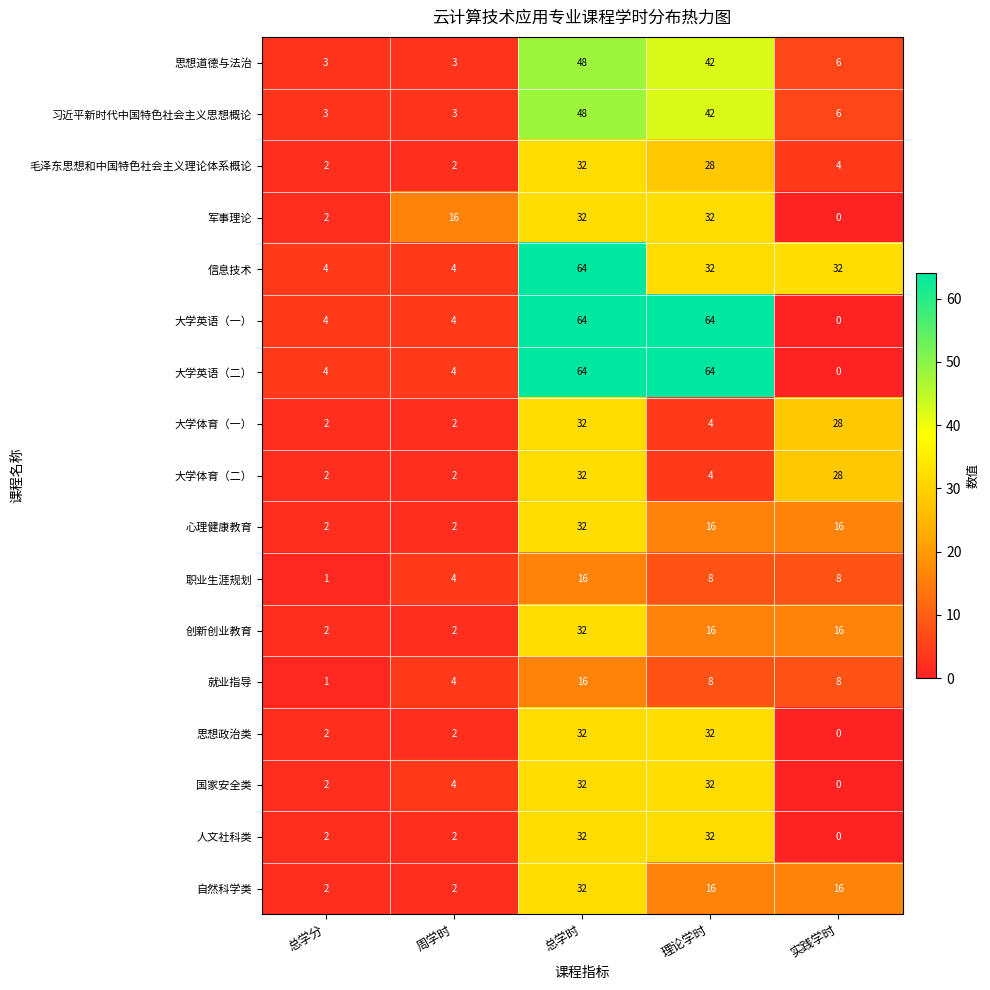

At how many categories does at least one series exceed 9?

4